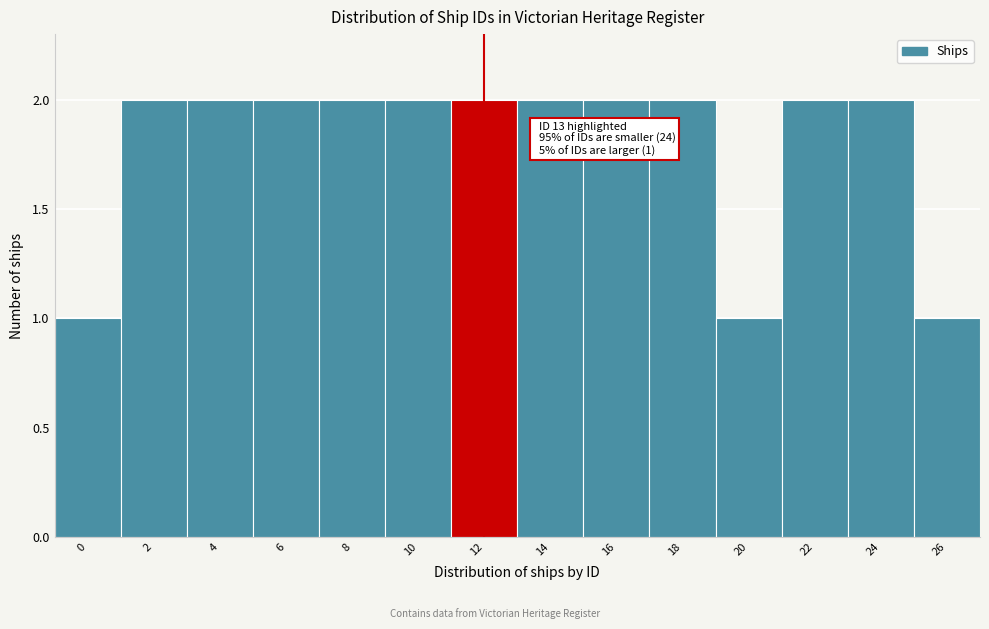

Reading left to right, extract all data points from this chart.

1	2	2	2	2	2	2	2	2	2	1	2	2	1